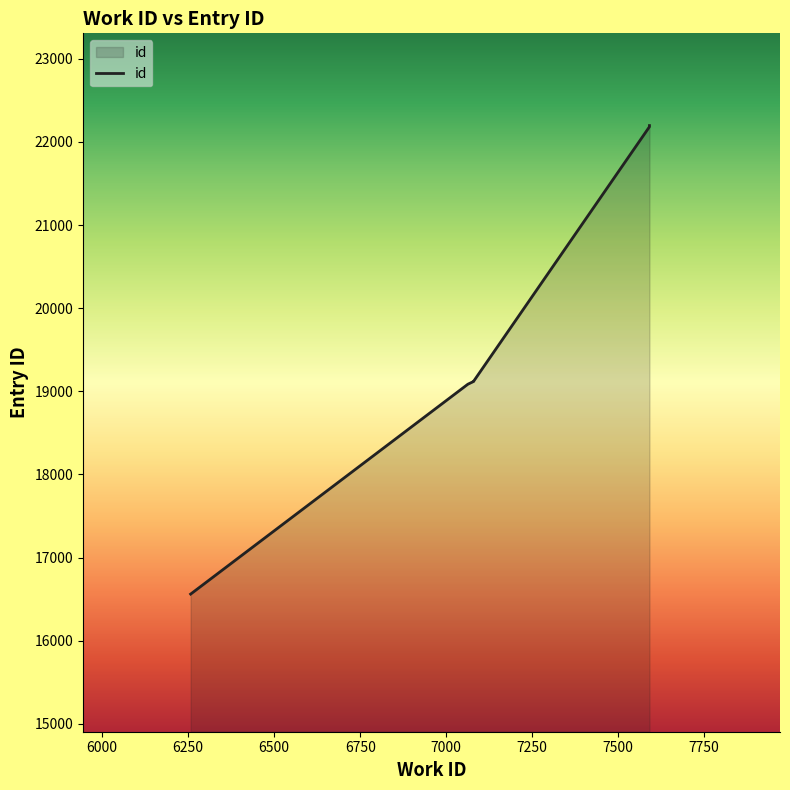

The value at 7080 is 32733. True or false?

False